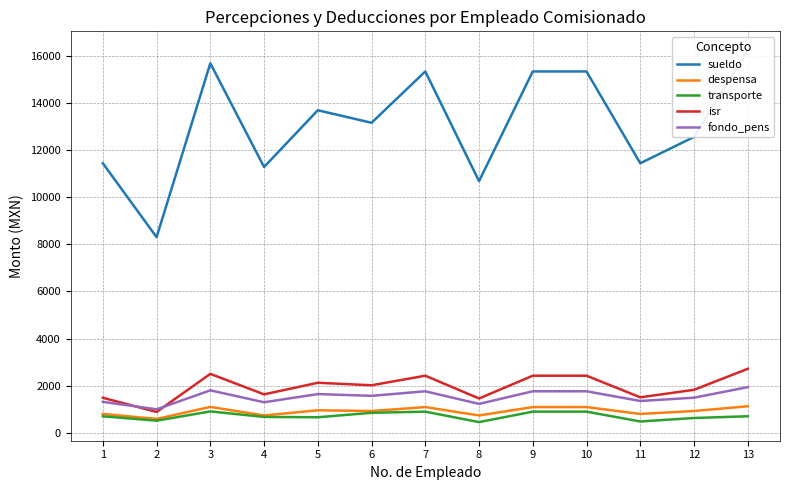

At which category does the chart reach its peak across all series?

13